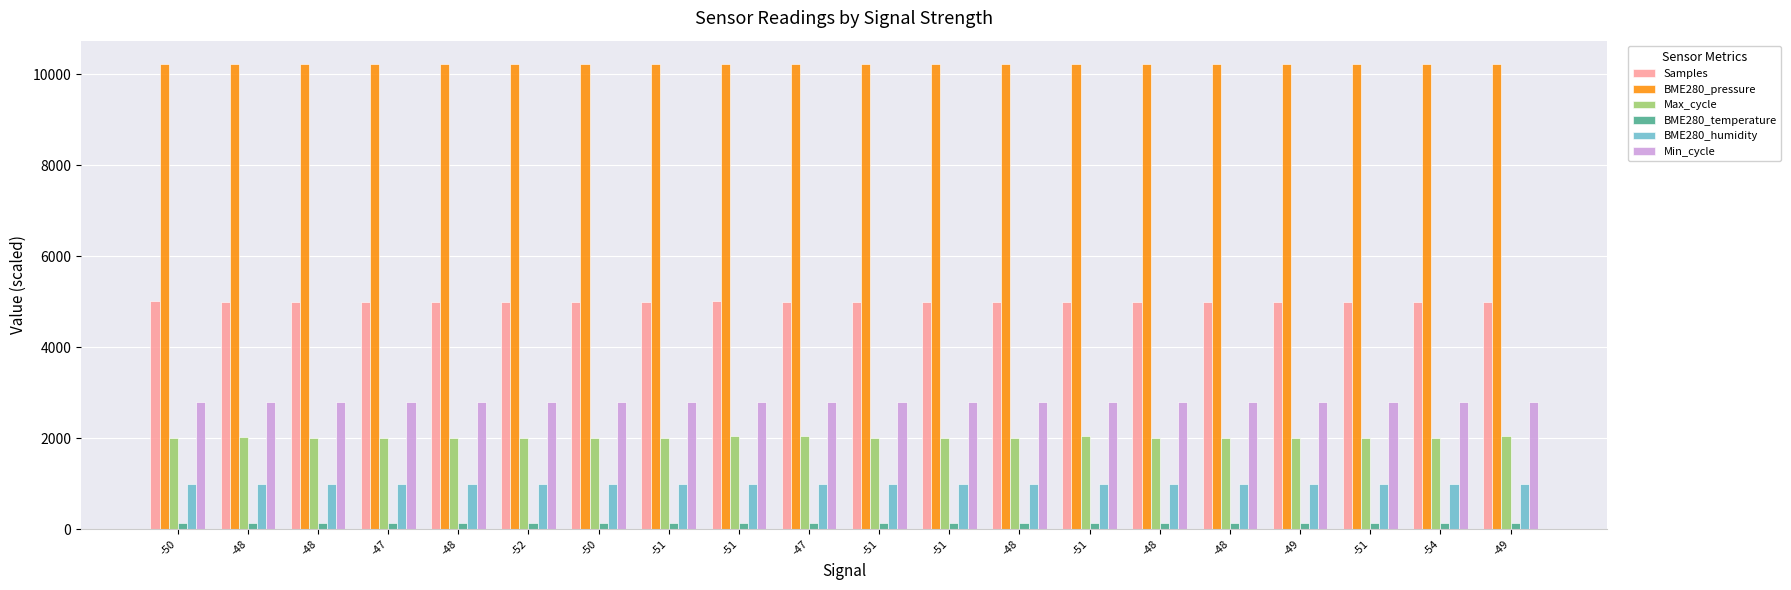

Which series has the largest total across all categories?

BME280_pressure